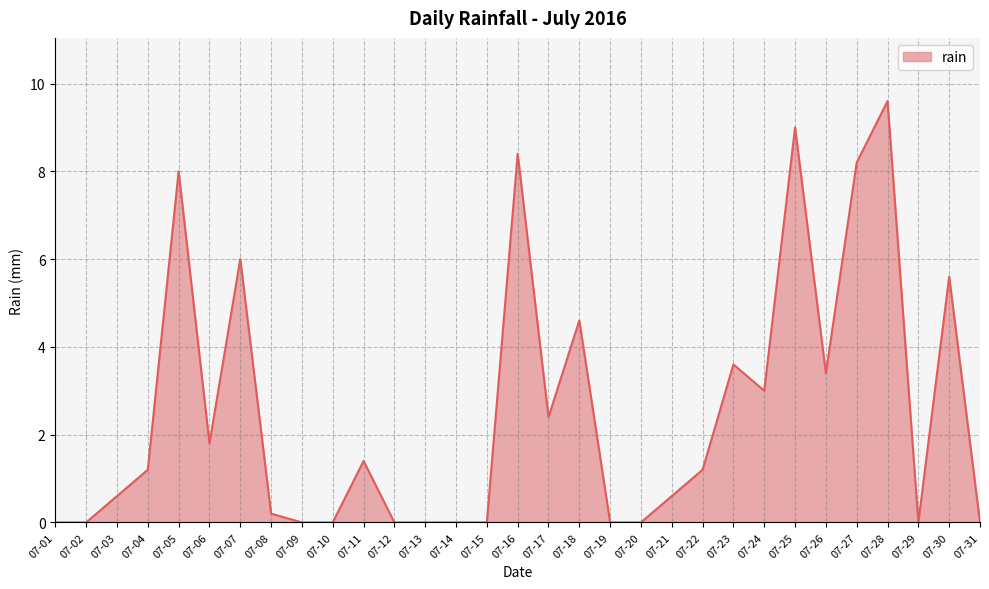

What is the difference between the maximum and minimum values?

9.6